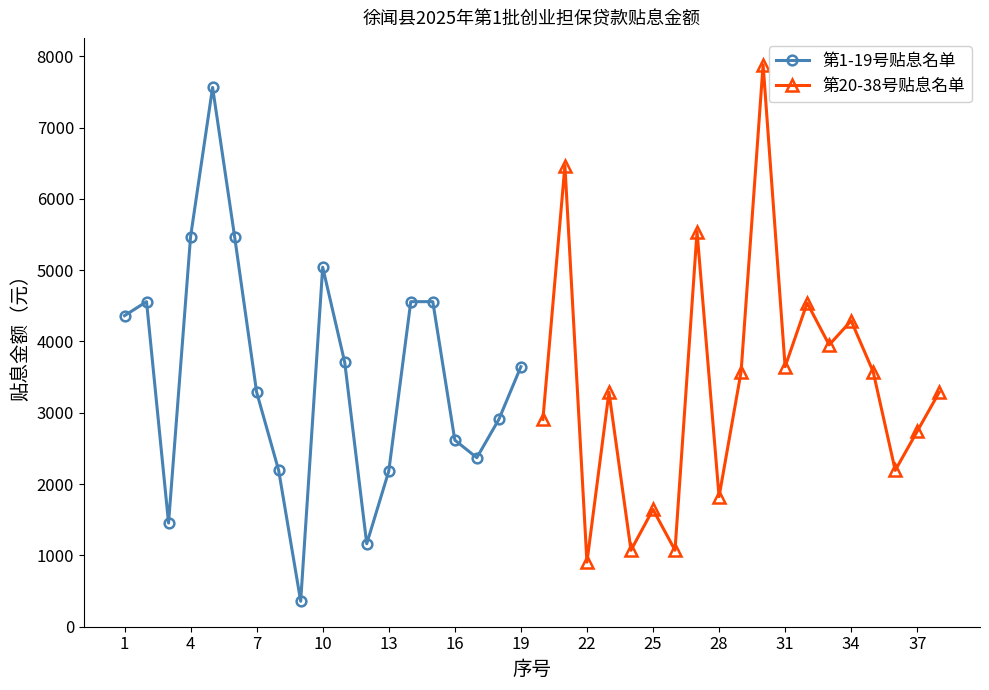

What is the maximum value for 第1-19号贴息名单?

7563.3